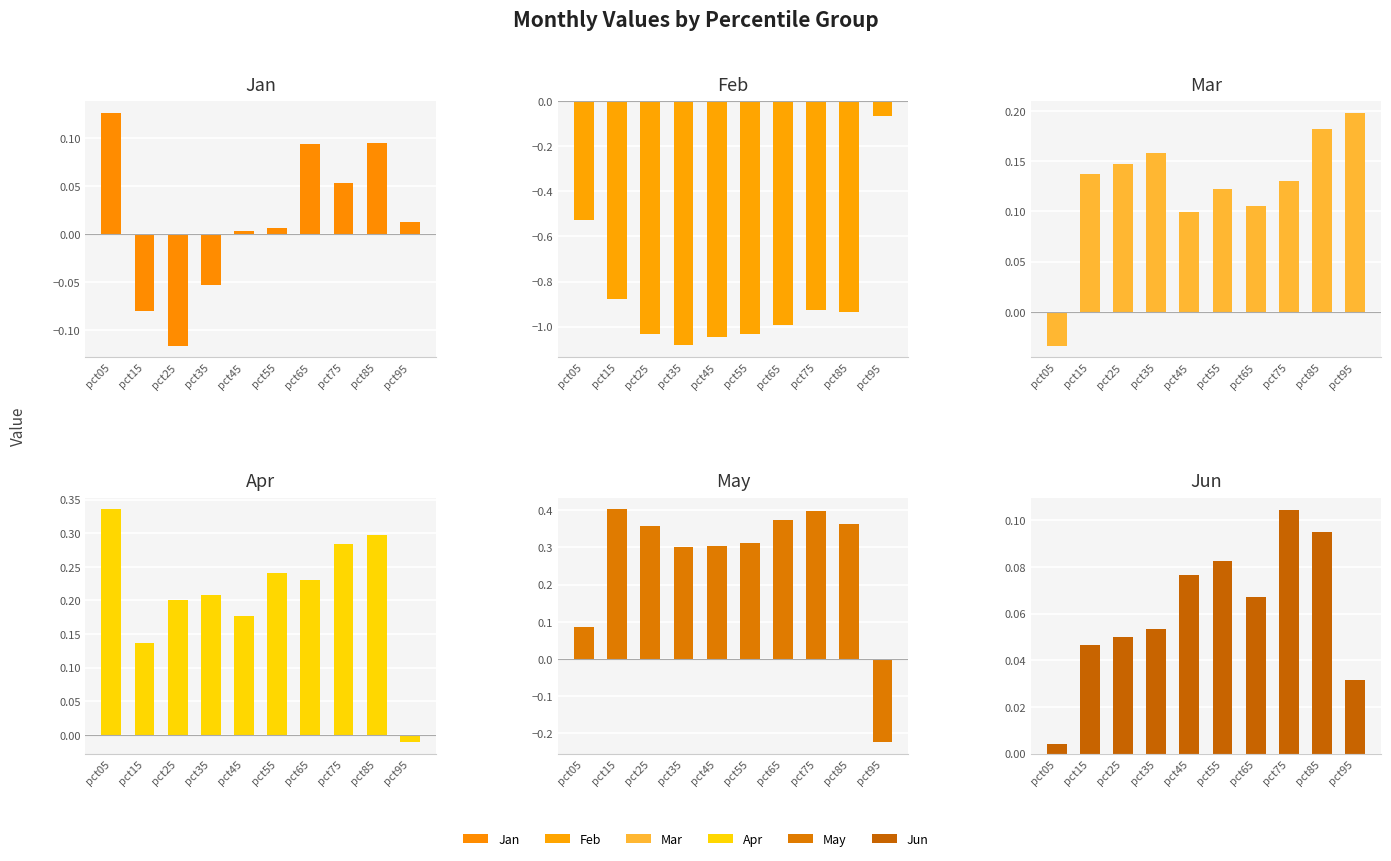

Which category has the highest value in the Mar series?

pct95